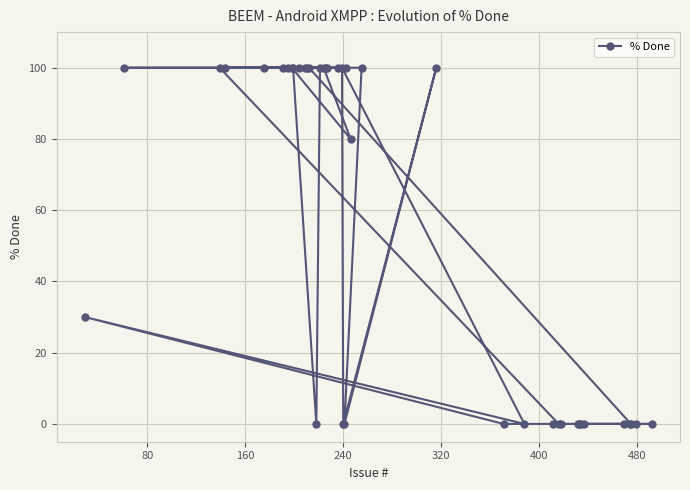

What is the difference between the maximum and minimum values?

100